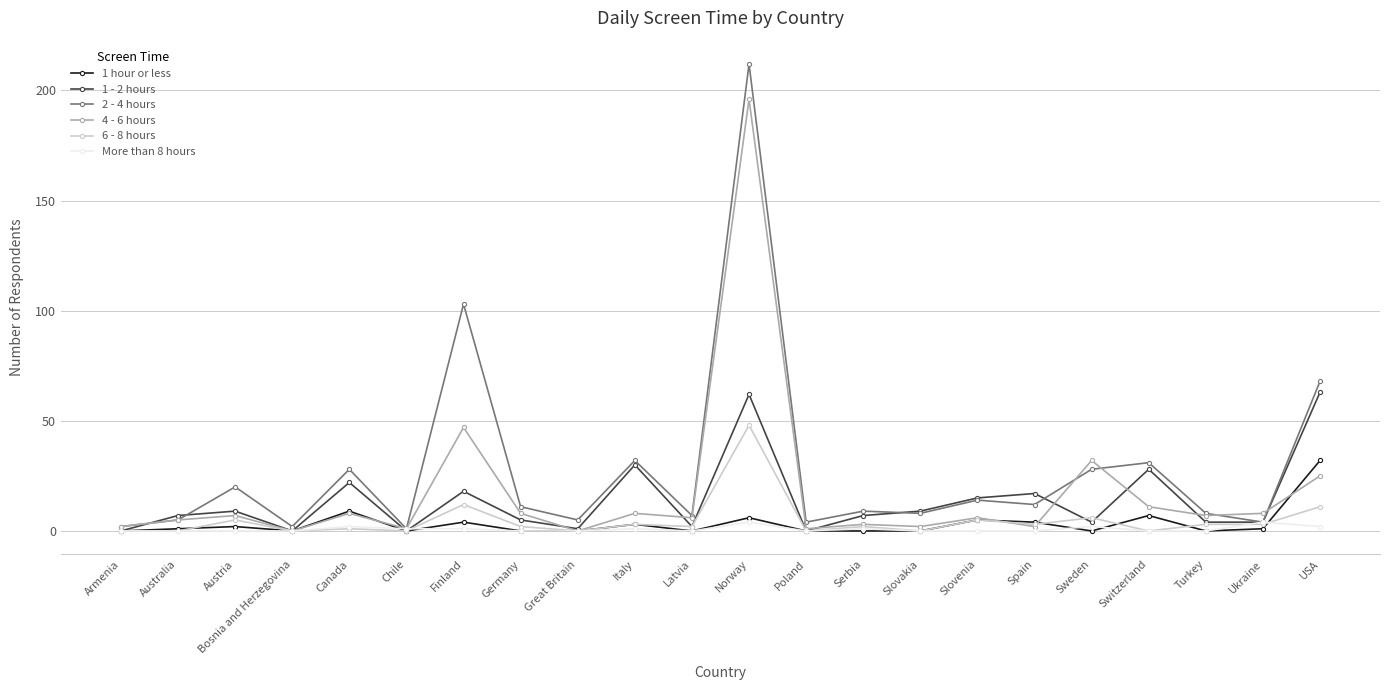

Is this an area chart (filled region under the line)?

No